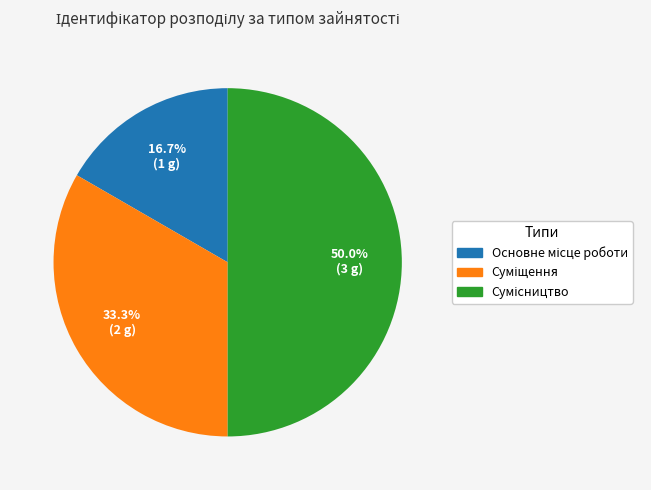

Combined, do Сумісництво and Основне місце роботи account for over 50%?

Yes